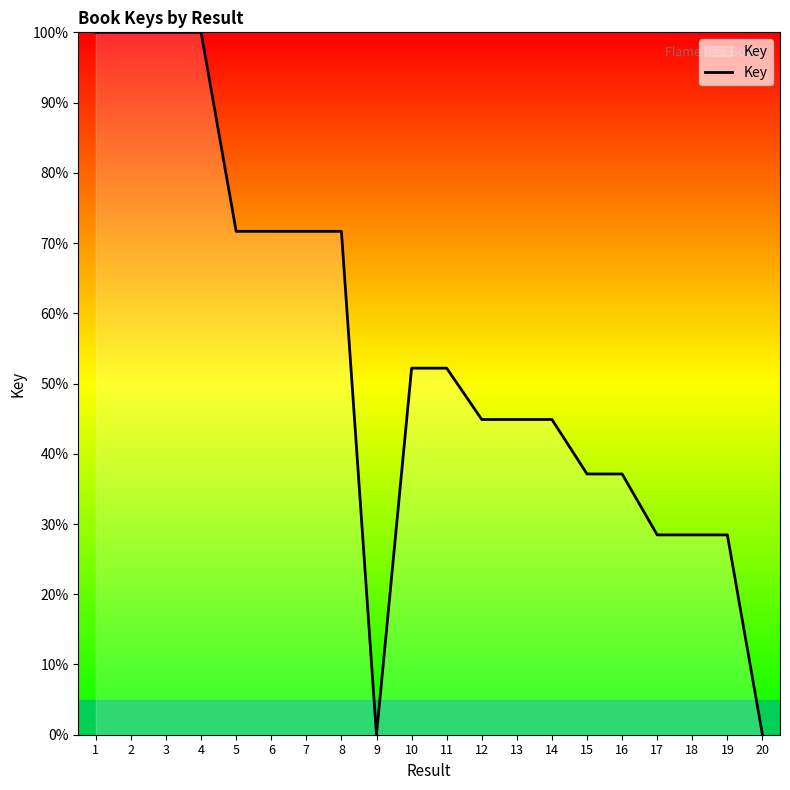

Is it true that the value at 11 is 93.6?

False